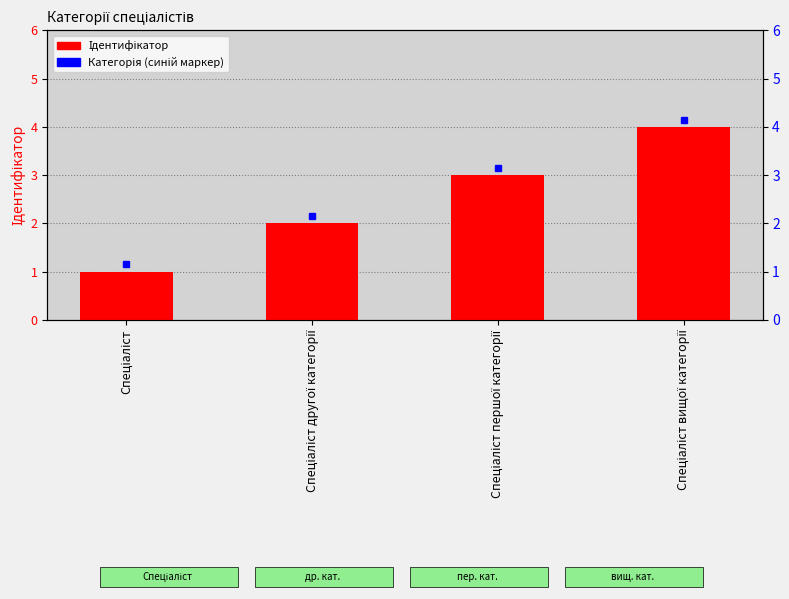

At which category does the chart reach its peak across all series?

Спеціаліст вищої категорії